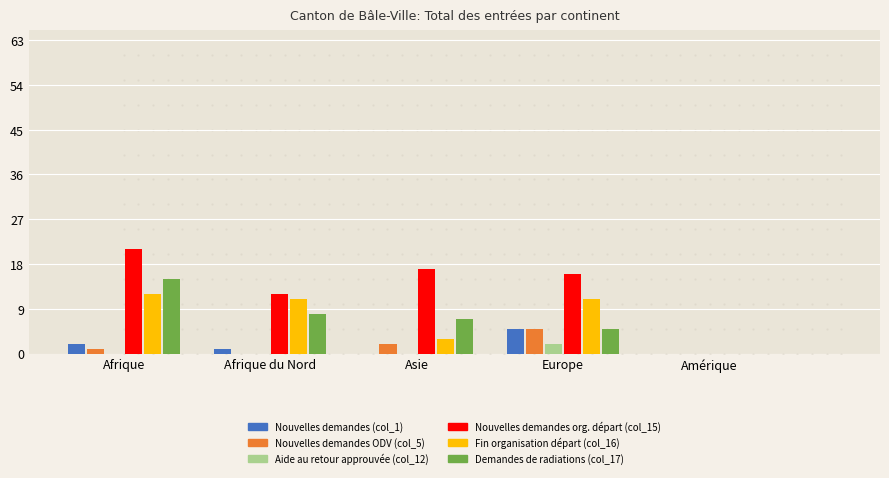

Which series changed the most between Asie and Amérique?

Nouvelles demandes org. départ (col_15)